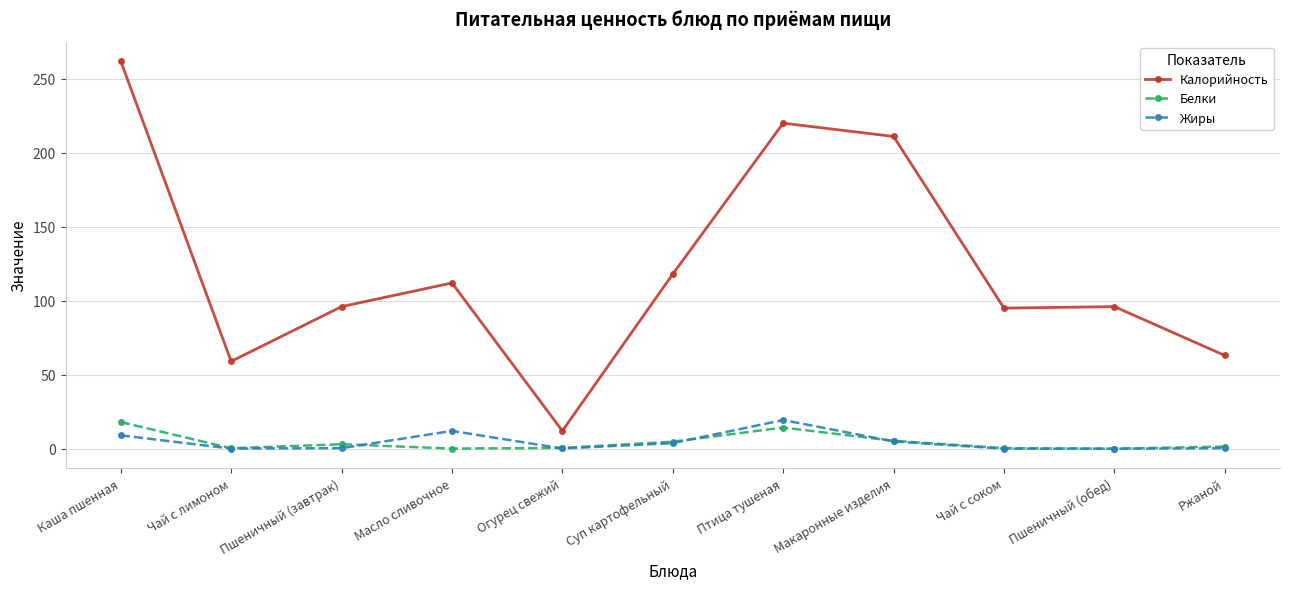

Which category has the highest value across all series?

Каша пшенная